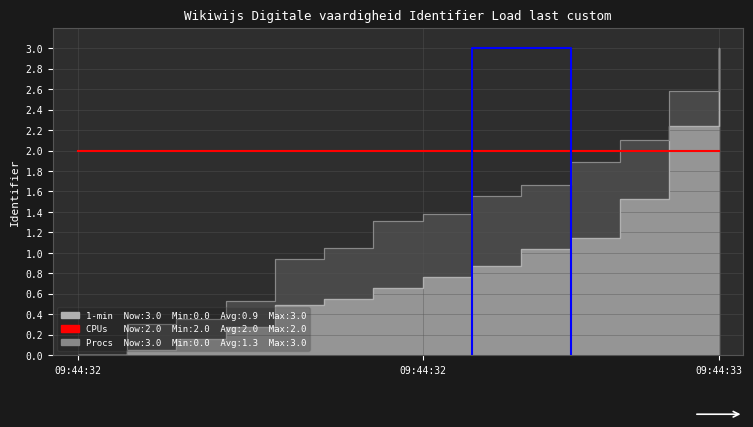

Which has a higher value, 2015-11-11 09:44:32 or 2015-11-11 09:44:32?

2015-11-11 09:44:32